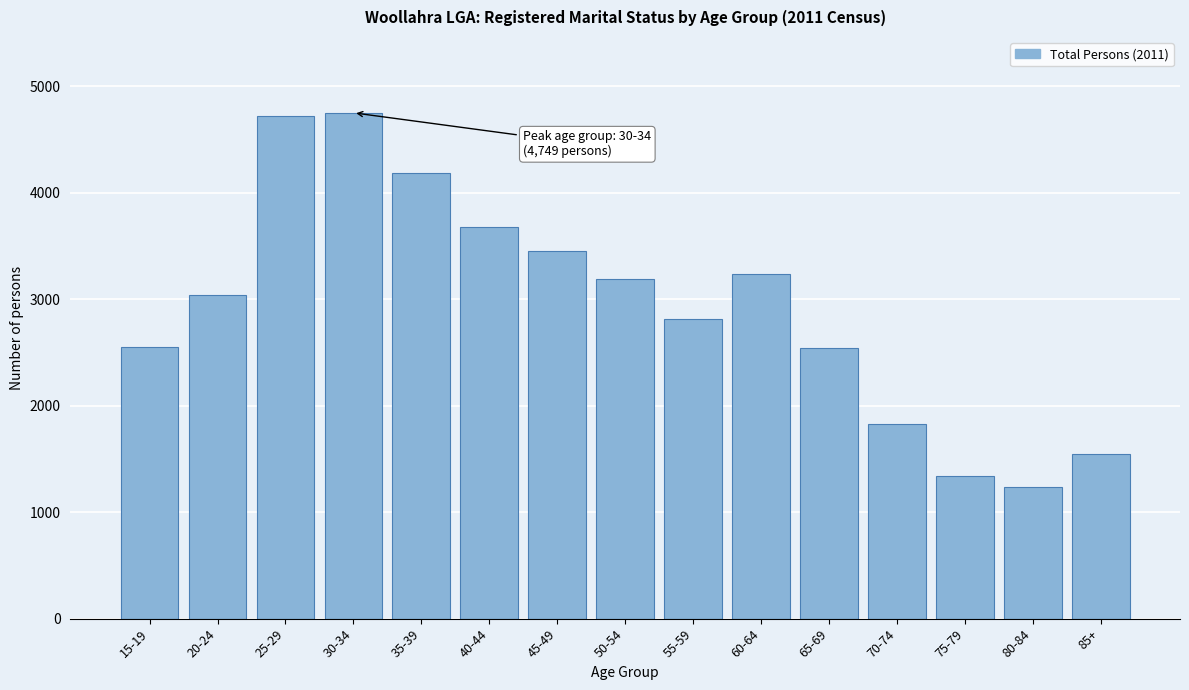

What is the approximate value at 35-39, to the nearest 50?

4200